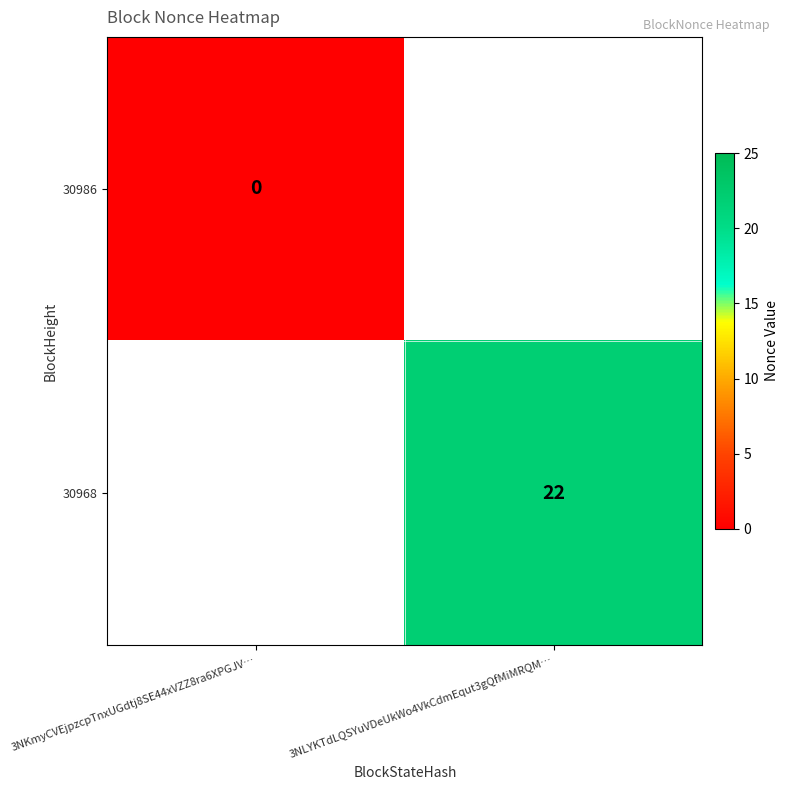

The value of 30968 at 3NLYKTdLQSYuVDeUkWo4VkCdmEqut3gQfMiMRQM… is 22. True or false?

True